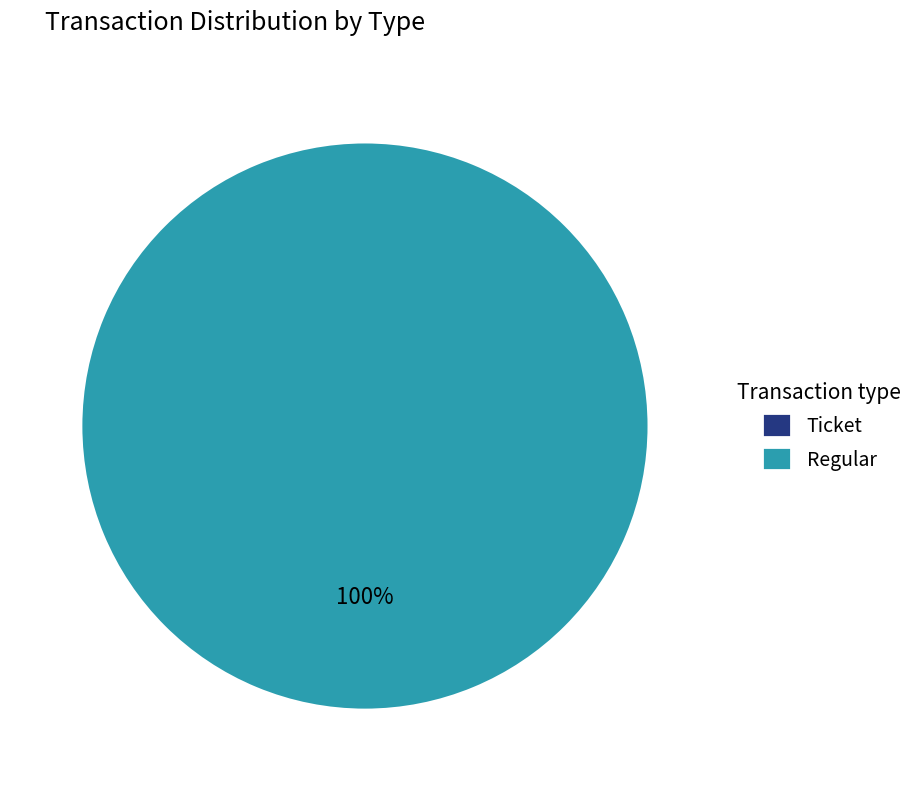

Which category accounts for the majority?

Regular